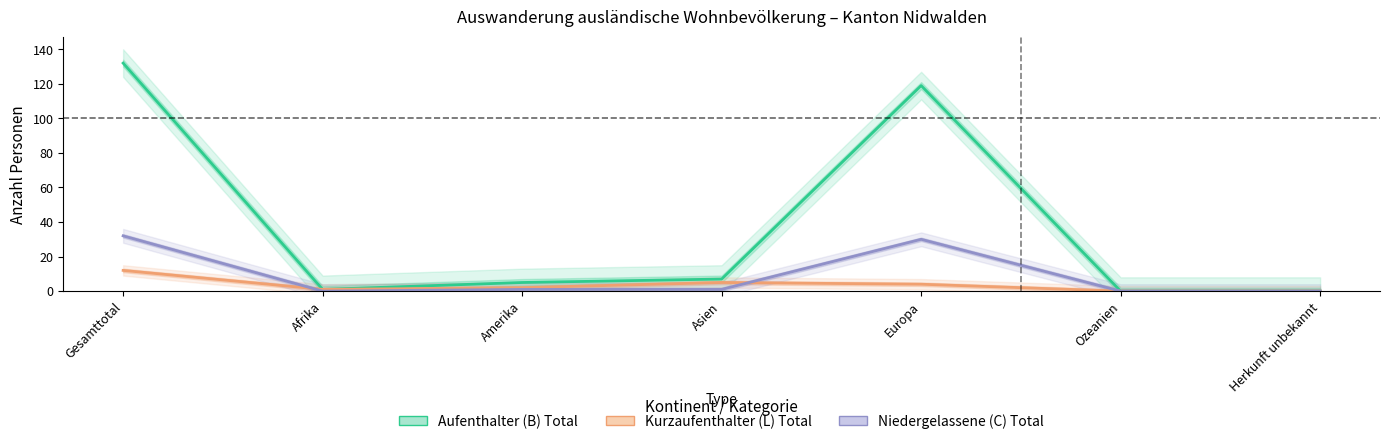

At which category is the sum across all series the highest?

Gesamttotal